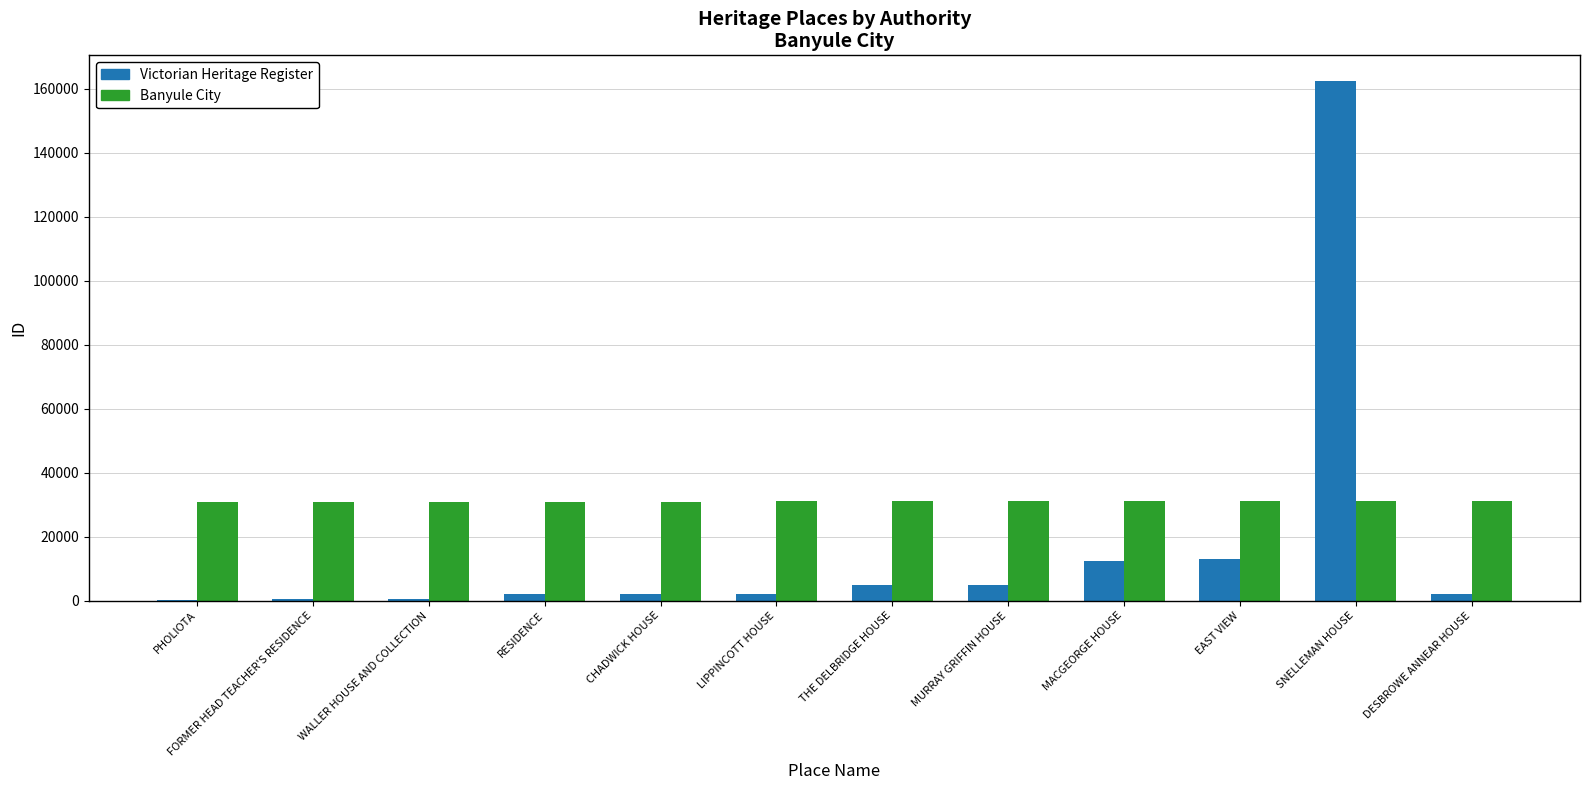

Which series has the largest total across all categories?

Banyule City